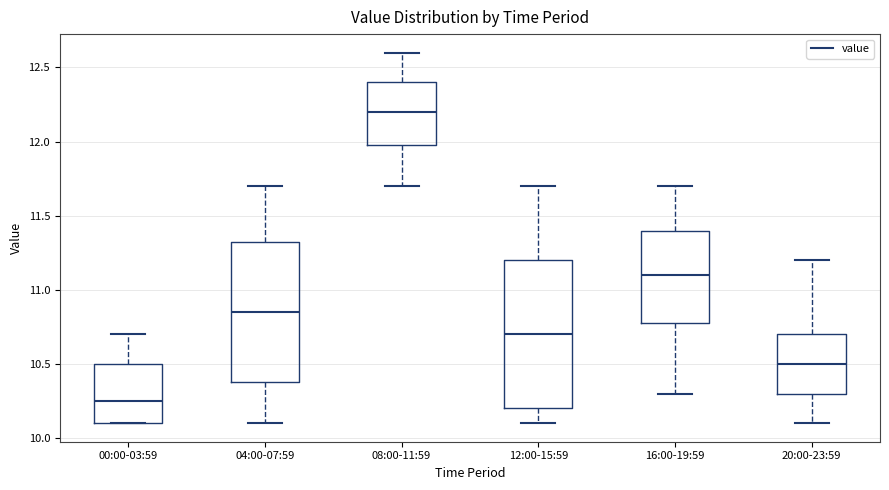

Which box's median line is the highest?

08:00-11:59